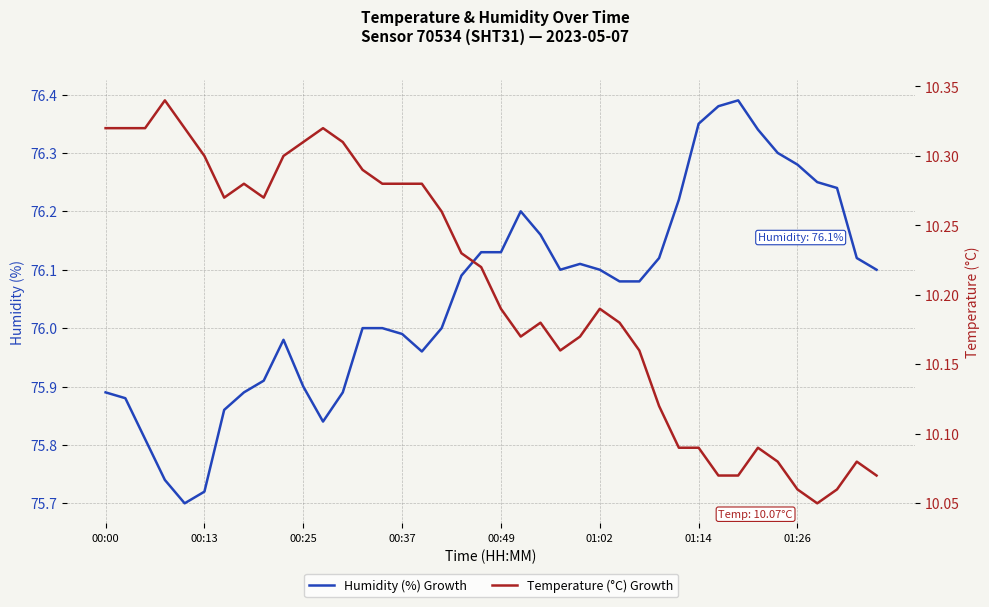

The Temperature (°C) Growth series shows 6.5 at 16. True or false?

False